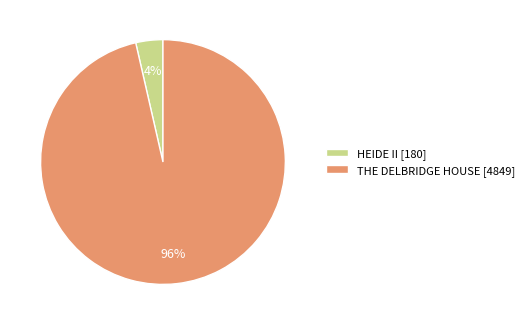

Between THE DELBRIDGE HOUSE [4849] and HEIDE II [180], which is larger?

THE DELBRIDGE HOUSE [4849]